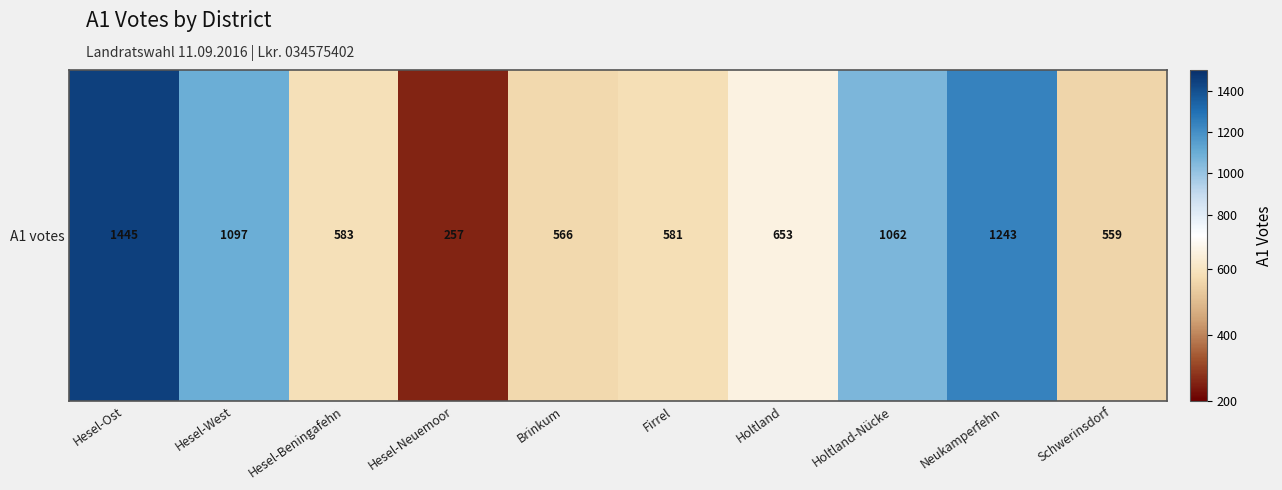

True or false: the data shows 653 at Holtland.

True